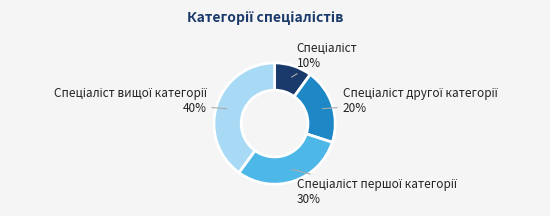

To the nearest percent, what is the average slice percentage?

25%